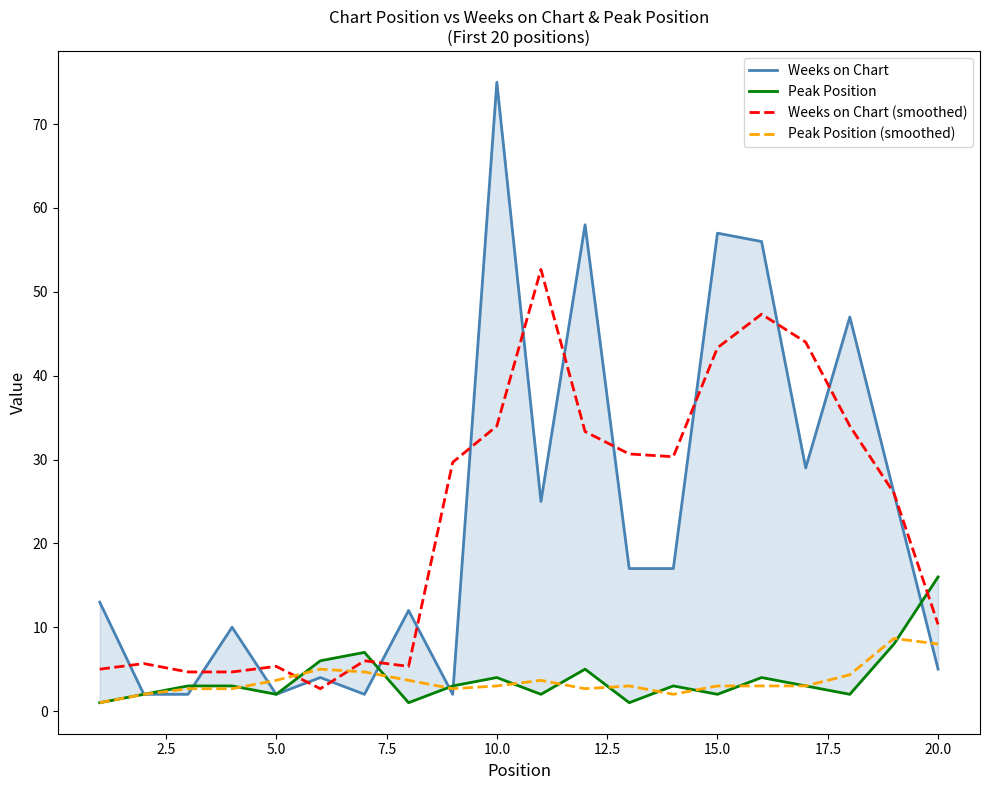

In Weeks on Chart (smoothed), how many points are lower than both neighbors (excluding endpoints)?

3